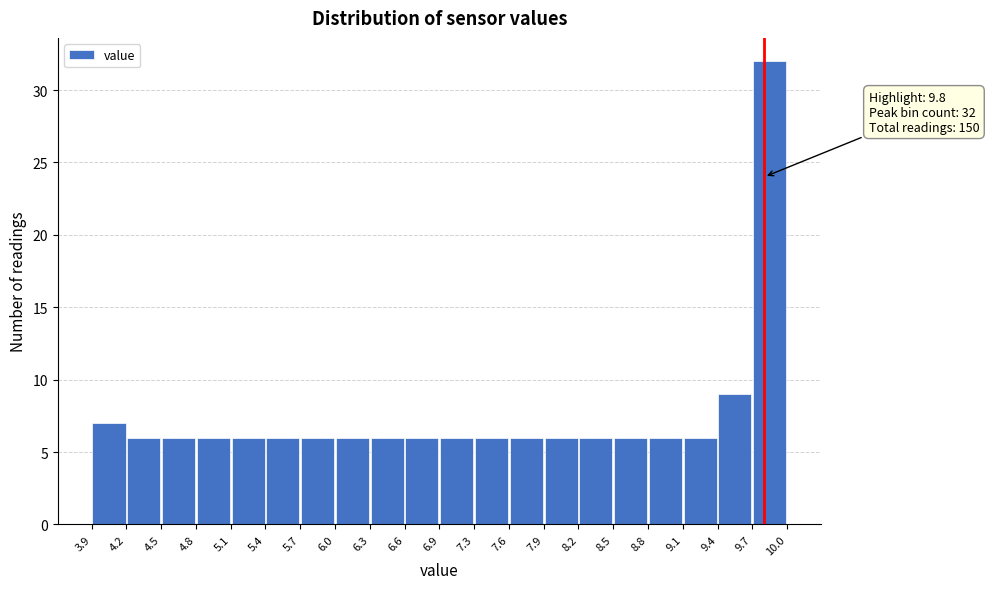

Which range on the x-axis has the tallest bar?

9.7 to 10.0